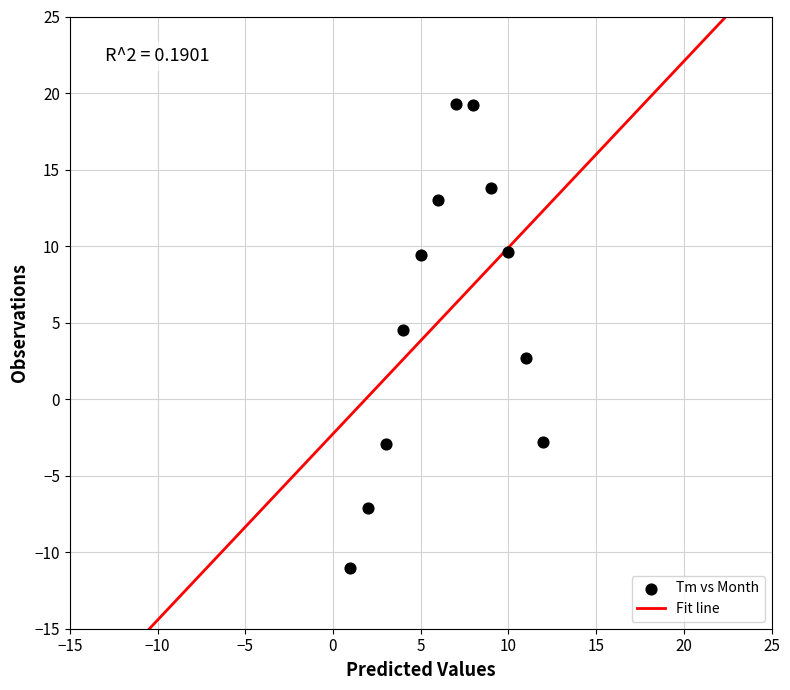

What is the average X value?

6.5